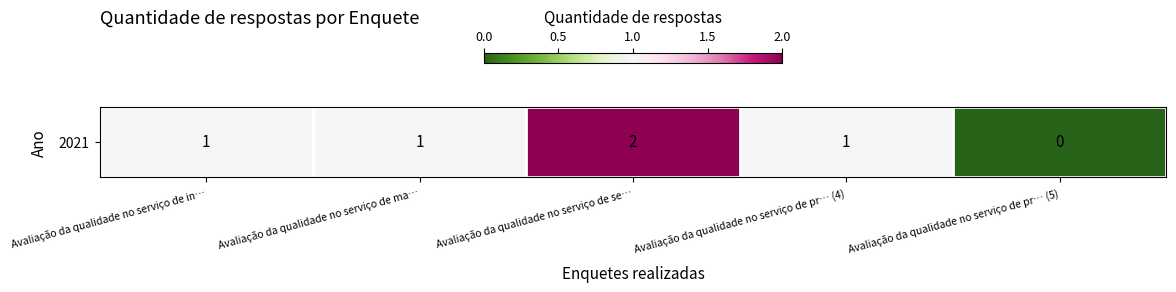

The chart shows a value of 0 at Avaliação da qualidade no serviço de pr… (4). True or false?

False